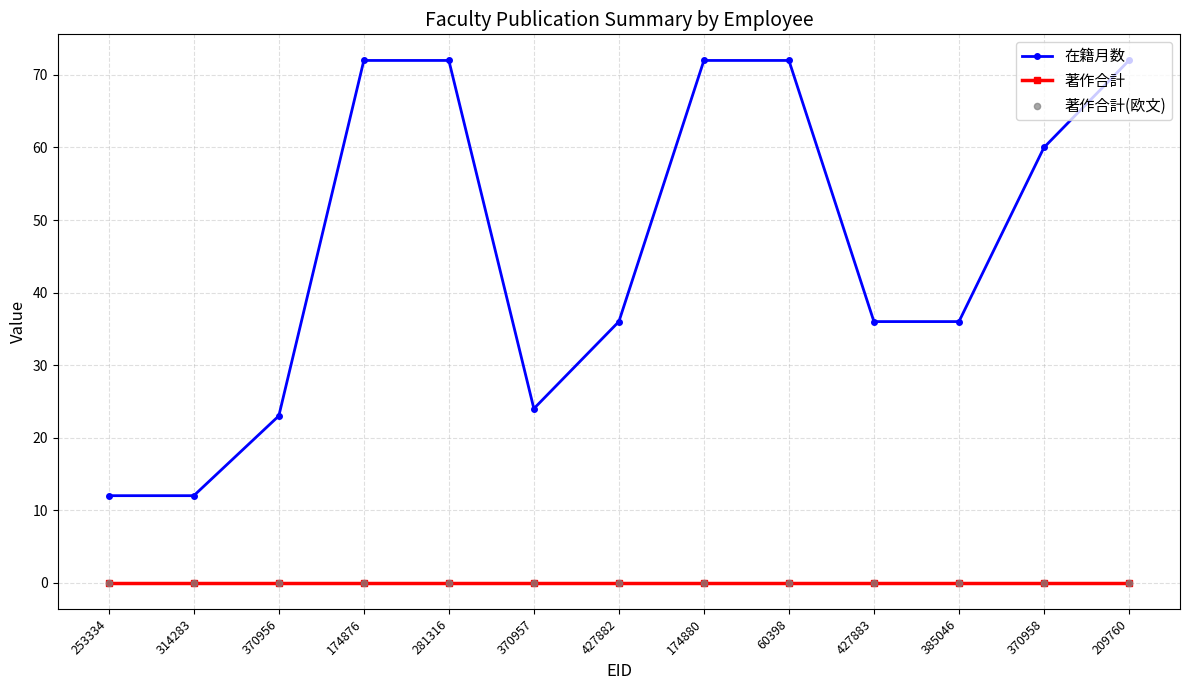

Which series changed the most between 370957 and 60398?

在籍月数